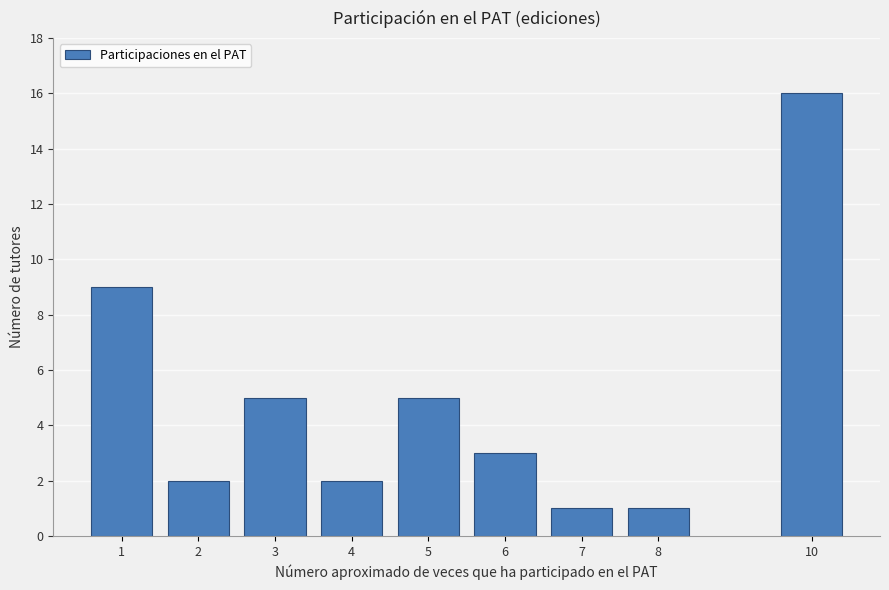

Reading left to right, extract all data points from this chart.

1=9	2=2	3=5	4=2	5=5	6=3	7=1	8=1	10=16